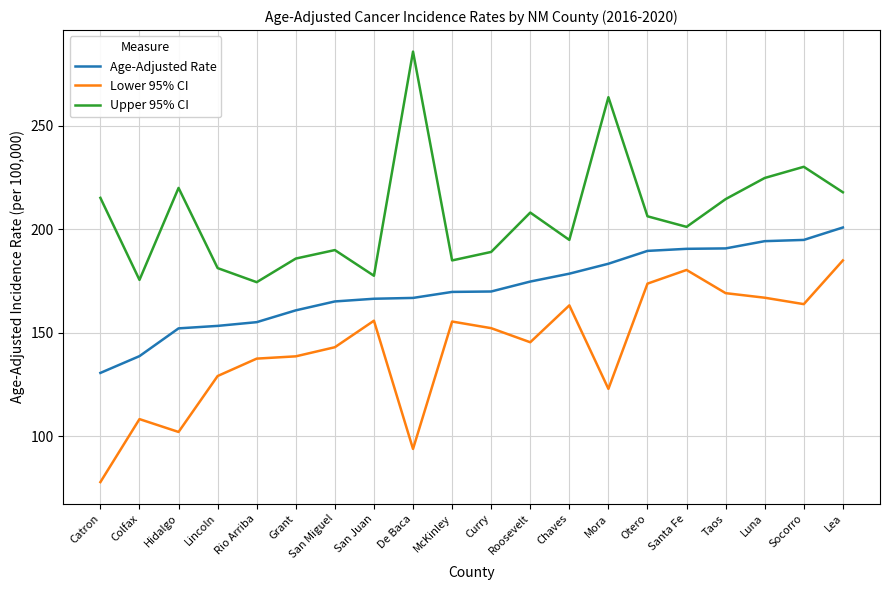

Is it true that Age-Adjusted Rate equals 166.4 at San Juan?

True